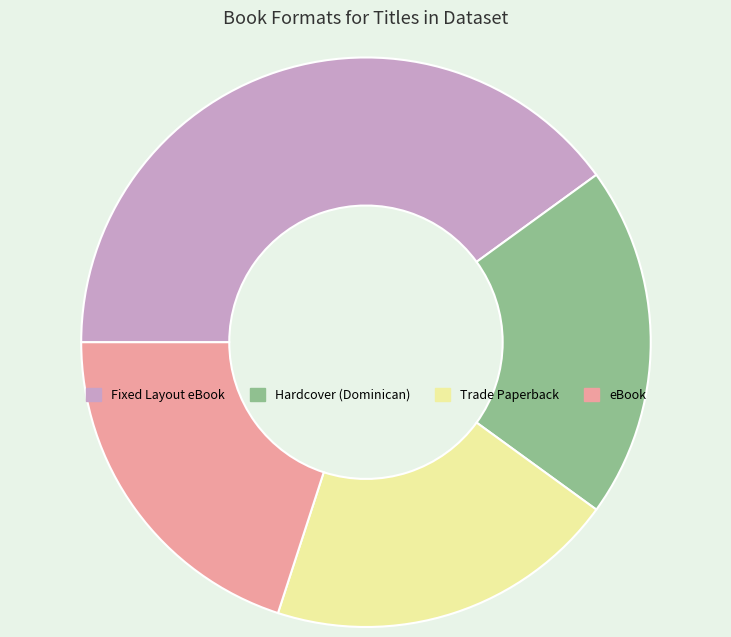

Between eBook and Fixed Layout eBook, which is larger?

Fixed Layout eBook